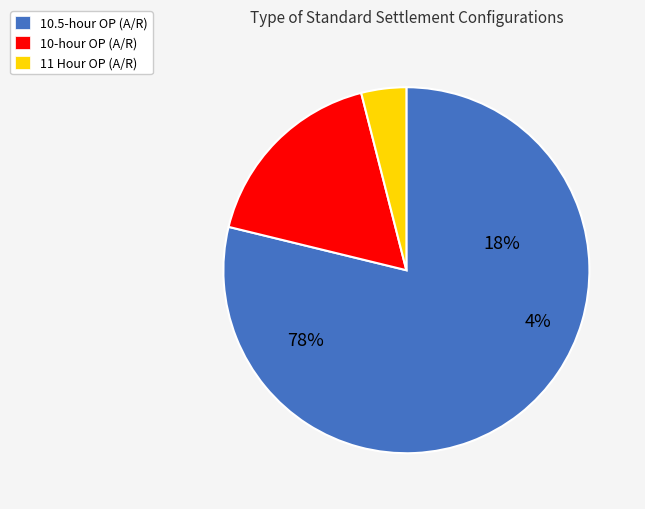

Does any single category account for the majority?

Yes